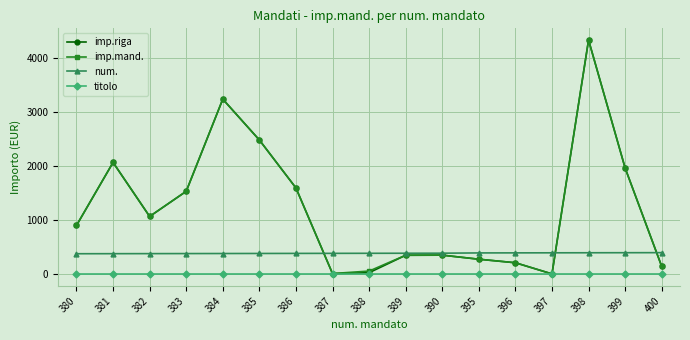

At which label is imp.mand. closest to 2165?

381